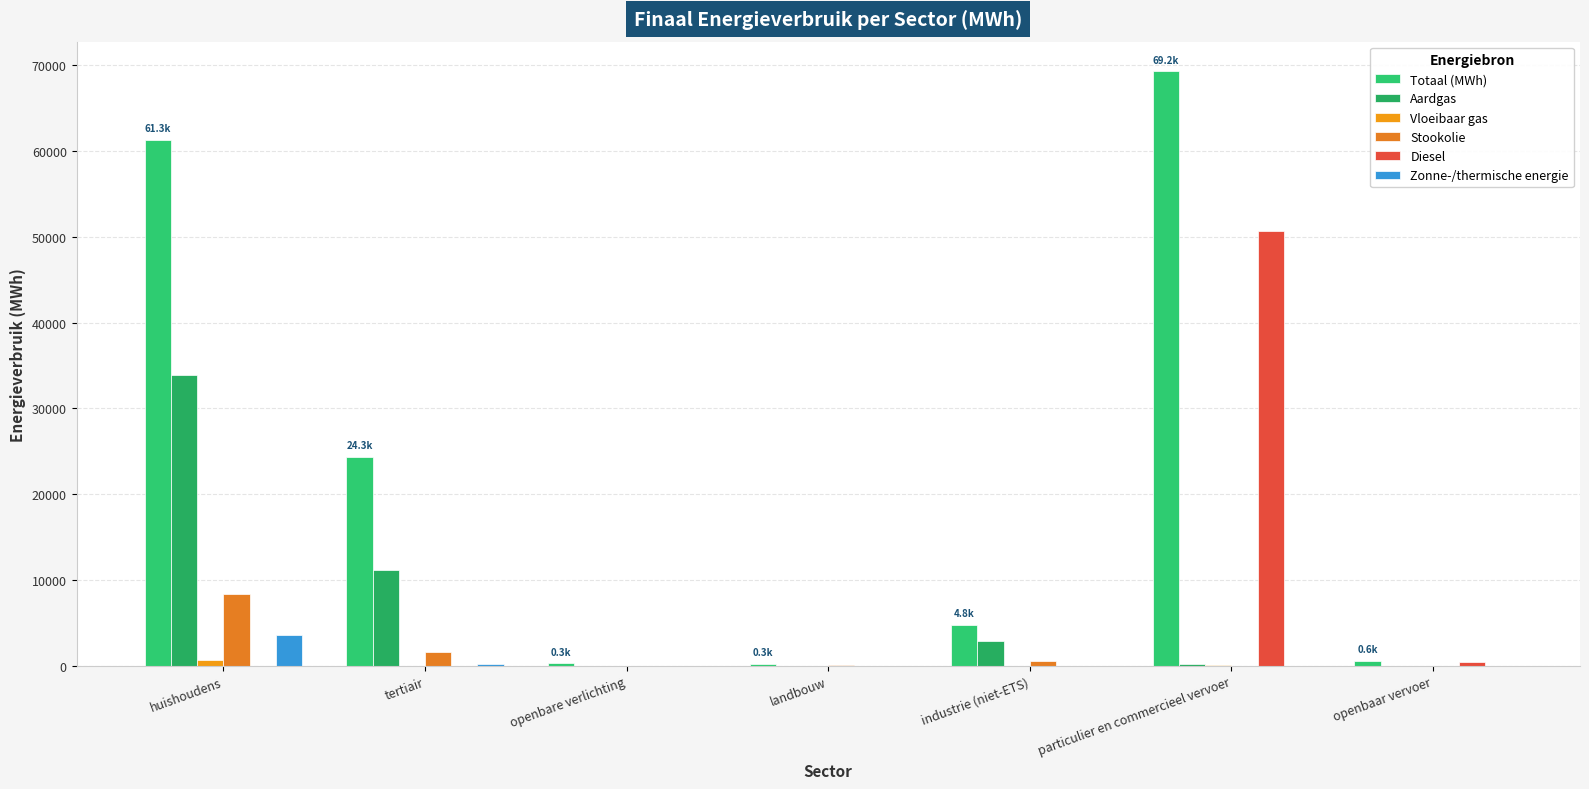

What is the label of the 7th bar from the left?

openbaar vervoer